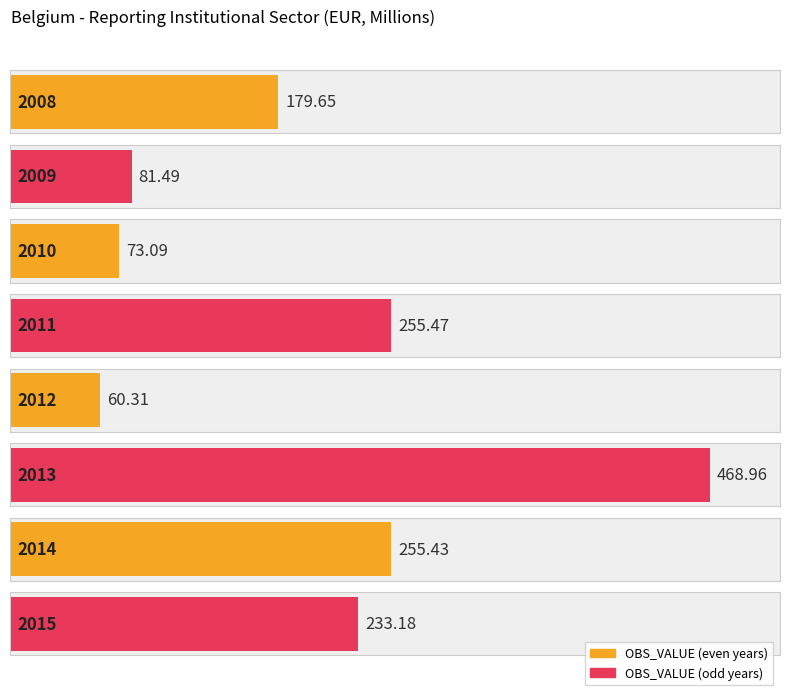

What is the difference between the maximum and minimum values?

408.6